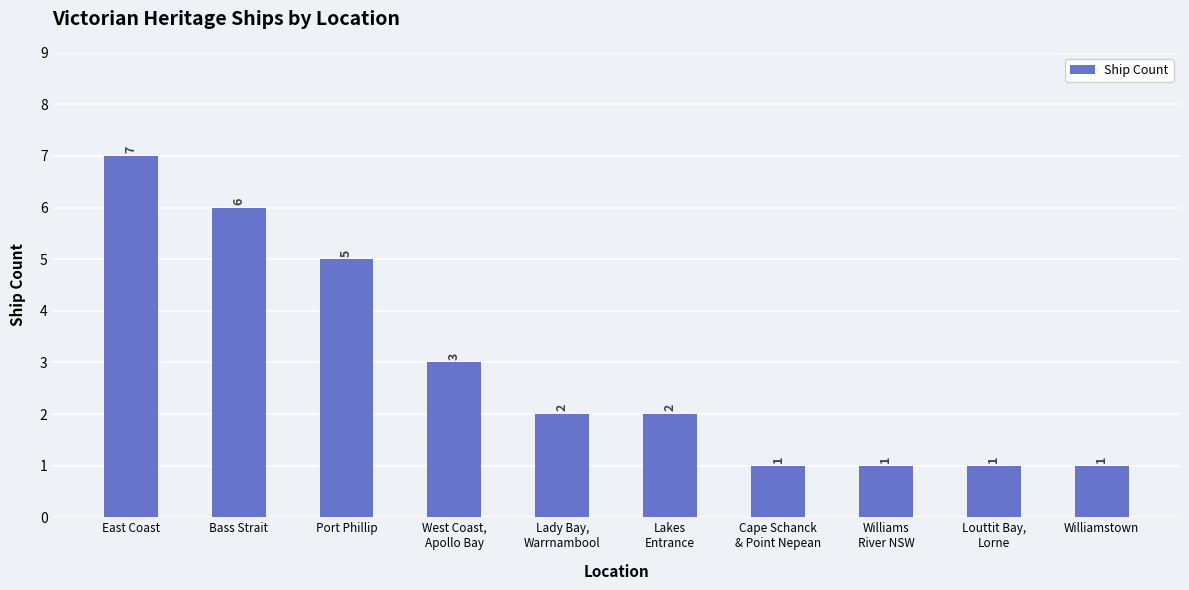

How many bars are there in total?

10